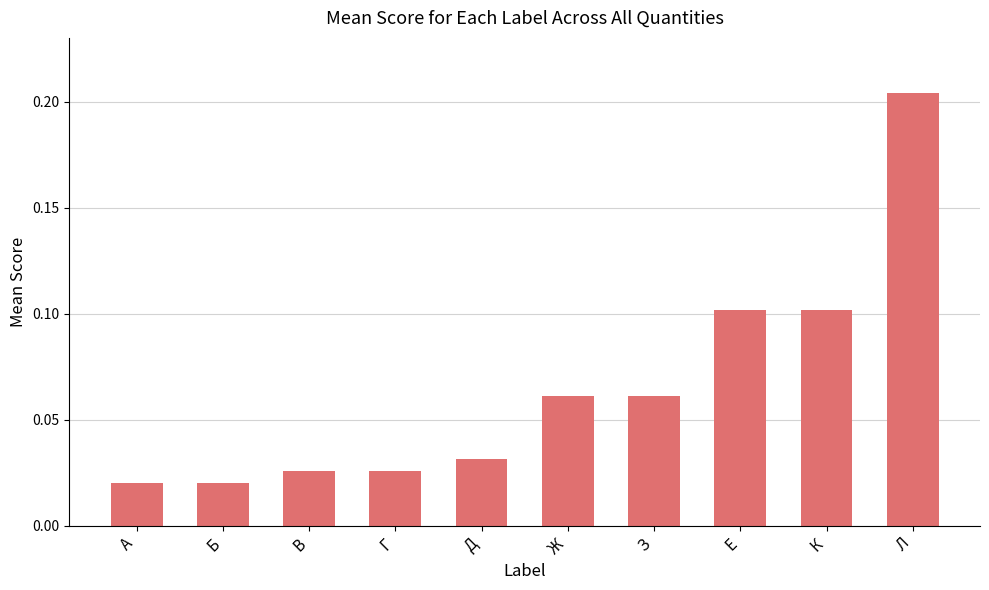

At which category does the chart reach its peak across all series?

Л